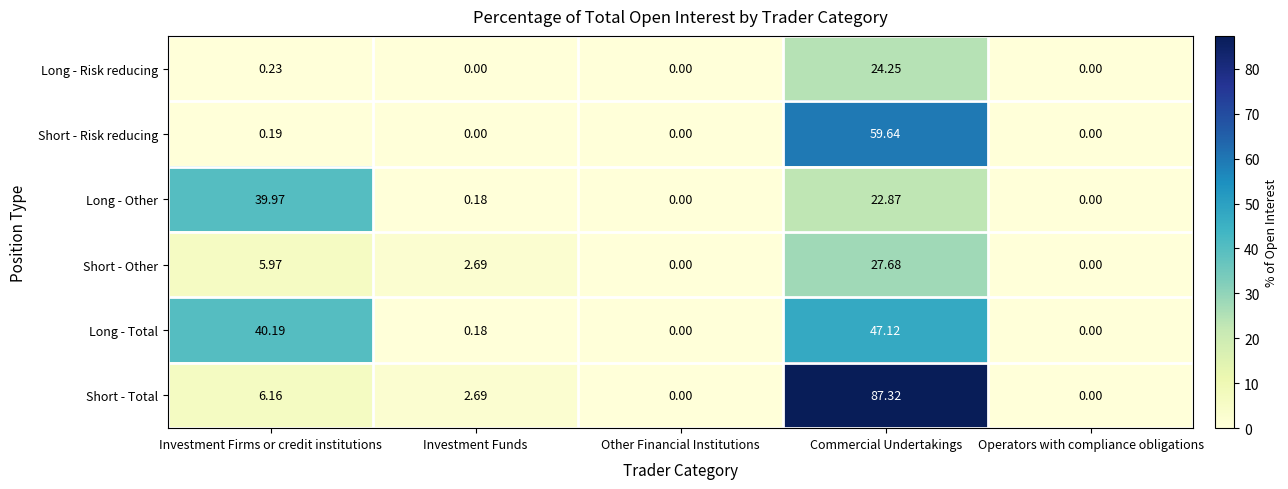

How many values in Long - Other are above zero?

3